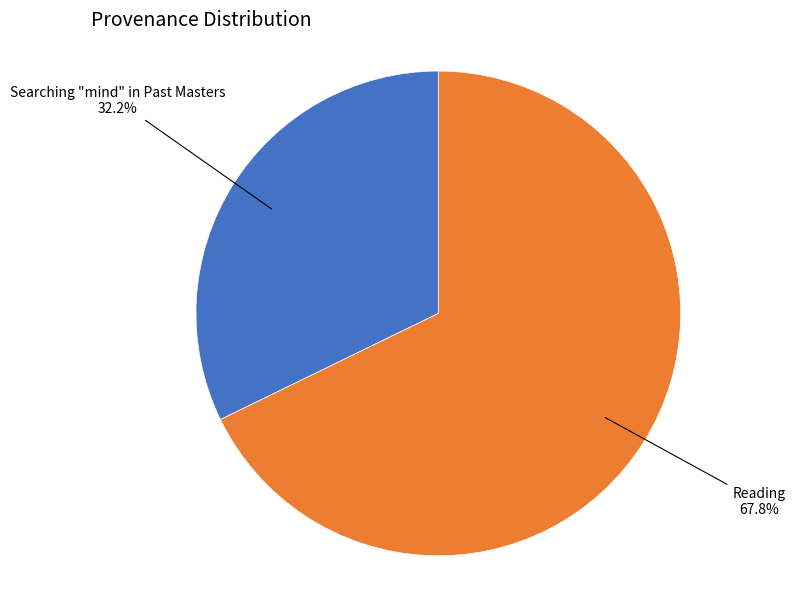

Is Reading the majority of the pie?

Yes